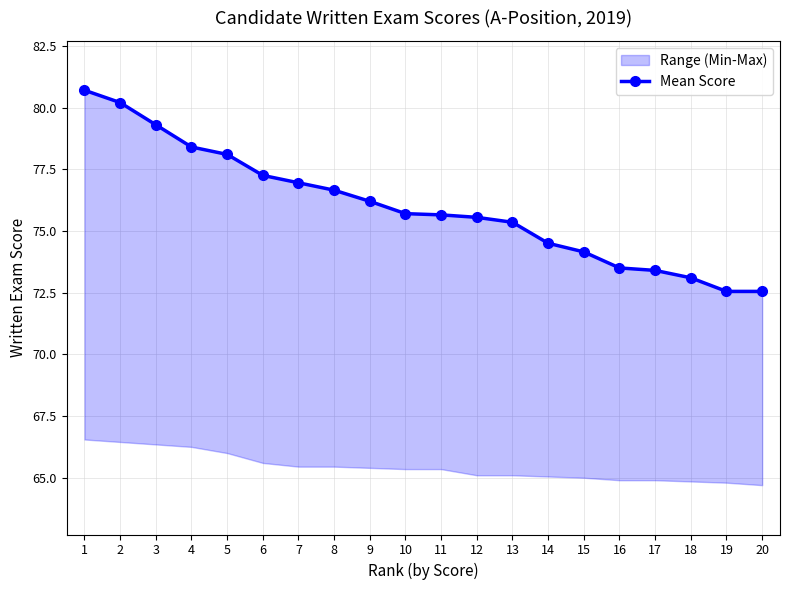

What is the change in value from 6 to 20?

-4.7